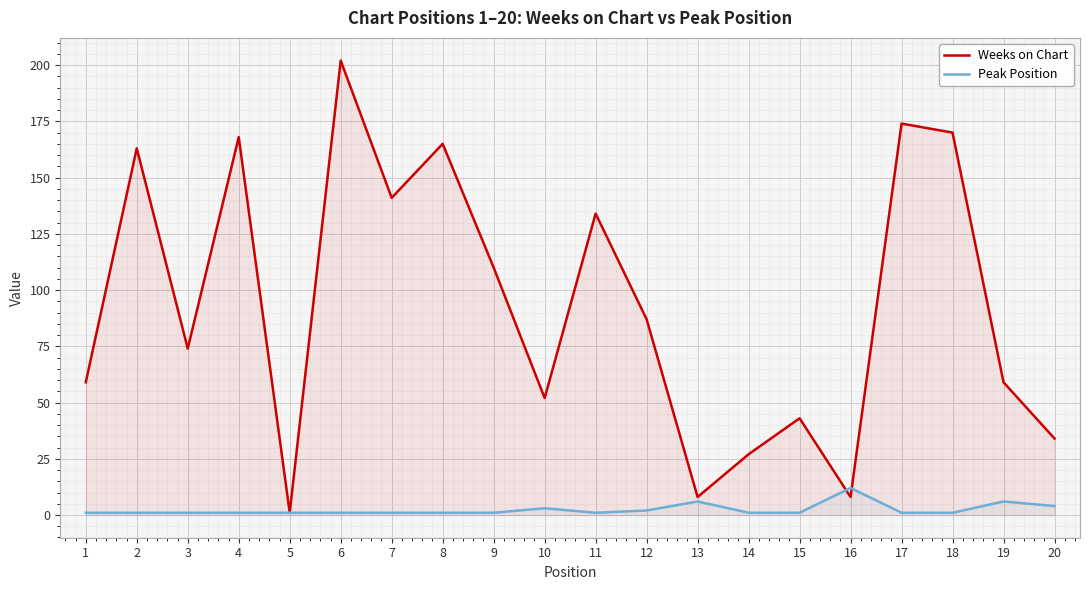

Which series has the largest total across all categories?

Weeks on Chart